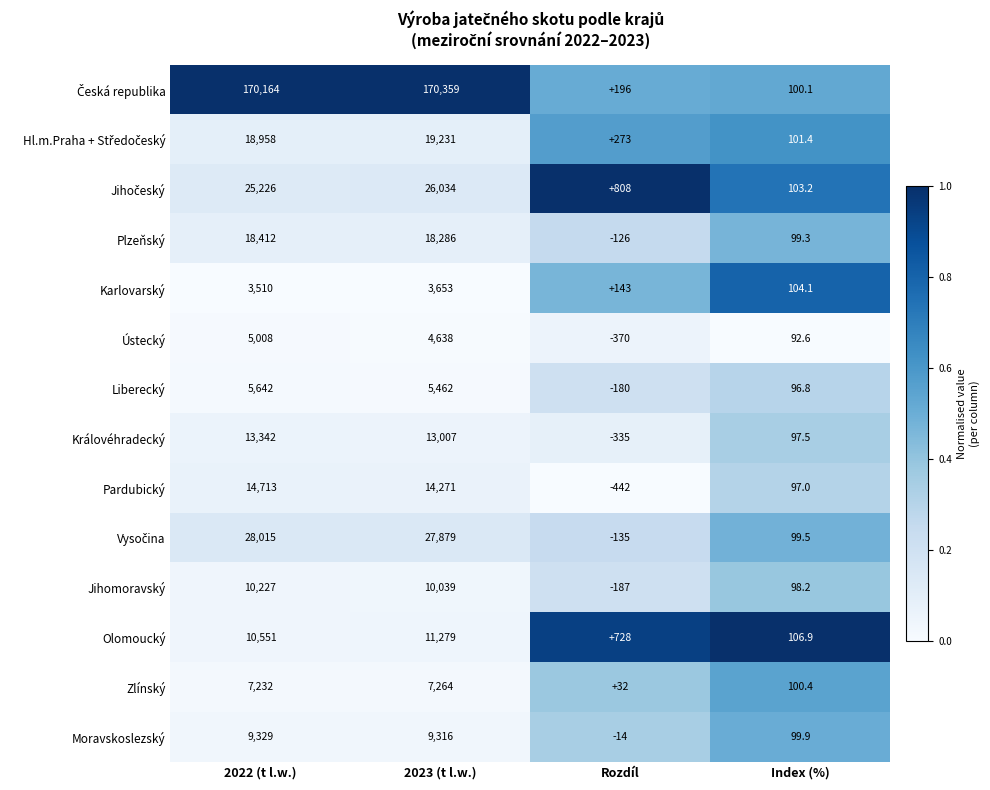

Is it true that Pardubický equals 23143.1 at 2022 (t l.w.)?

False